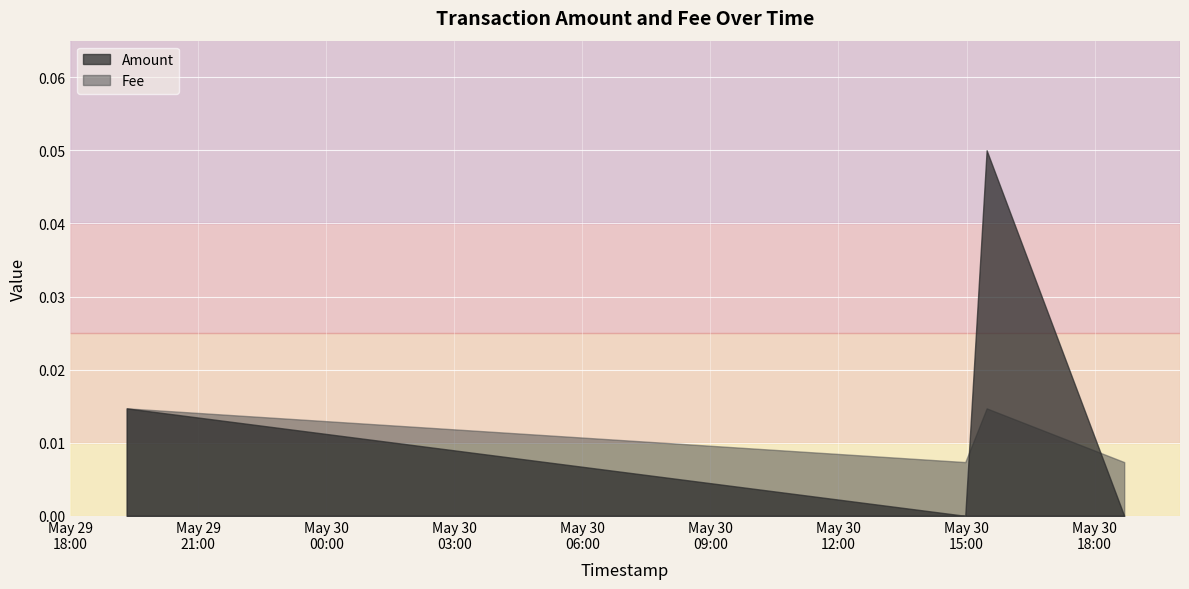

What is the label of the 2nd point from the right?

2021-05-30 15:28:14